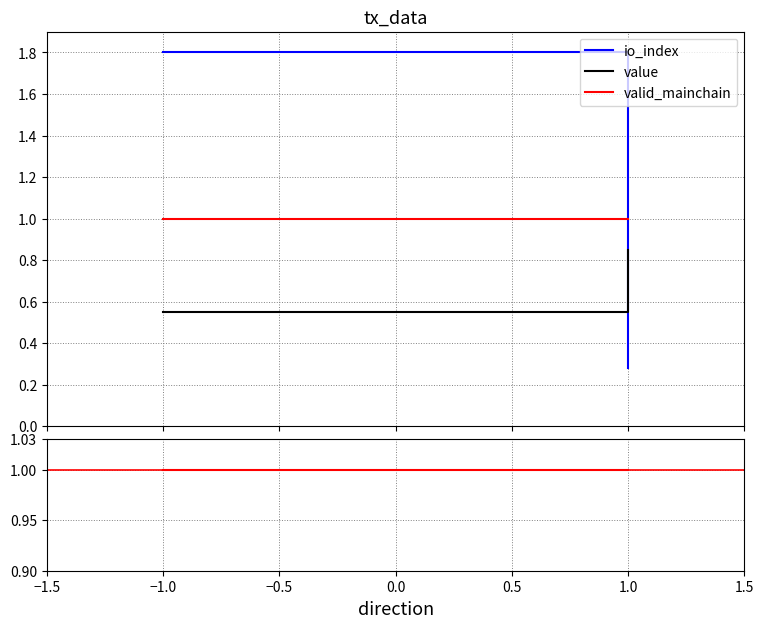

What is the highest value of the valid_mainchain series?

1.0